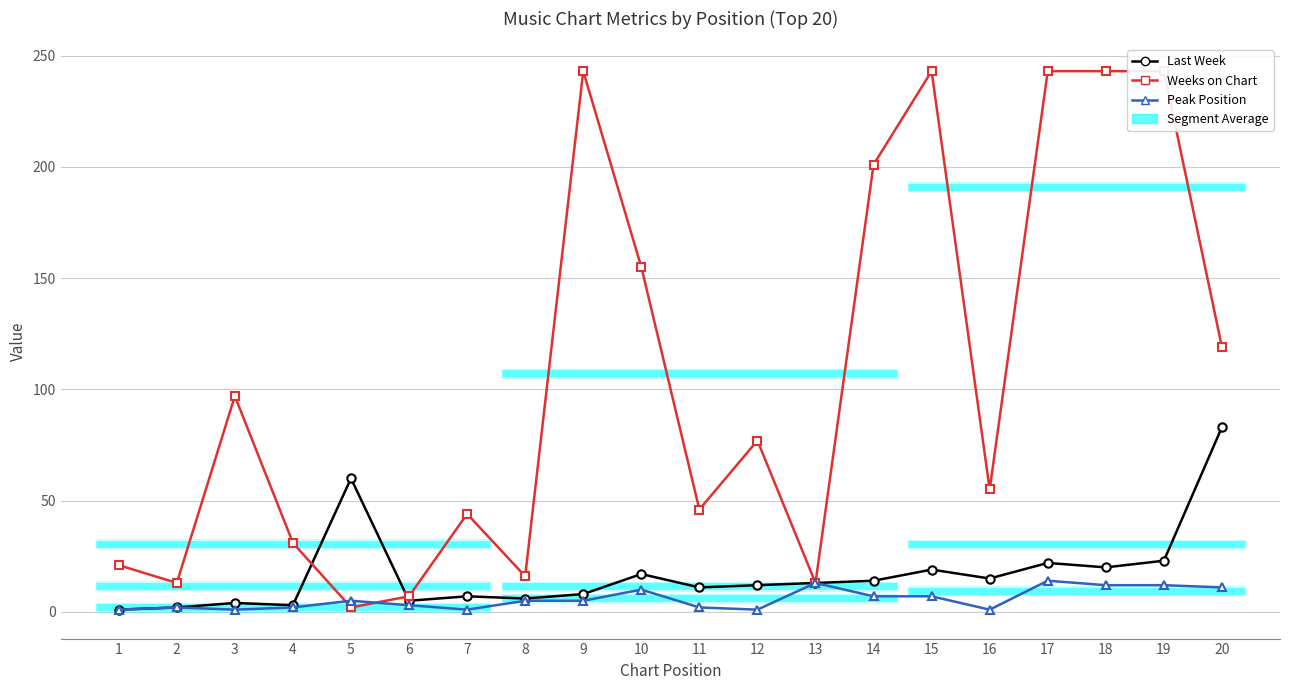

At which category is the sum across all series the highest?

17